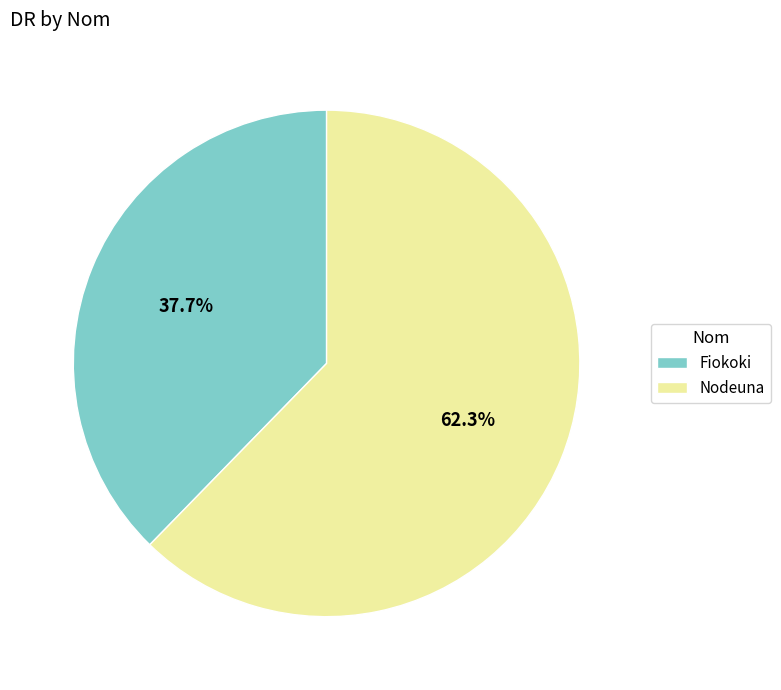

To the nearest percent, what percentage of the pie is Fiokoki?

38%